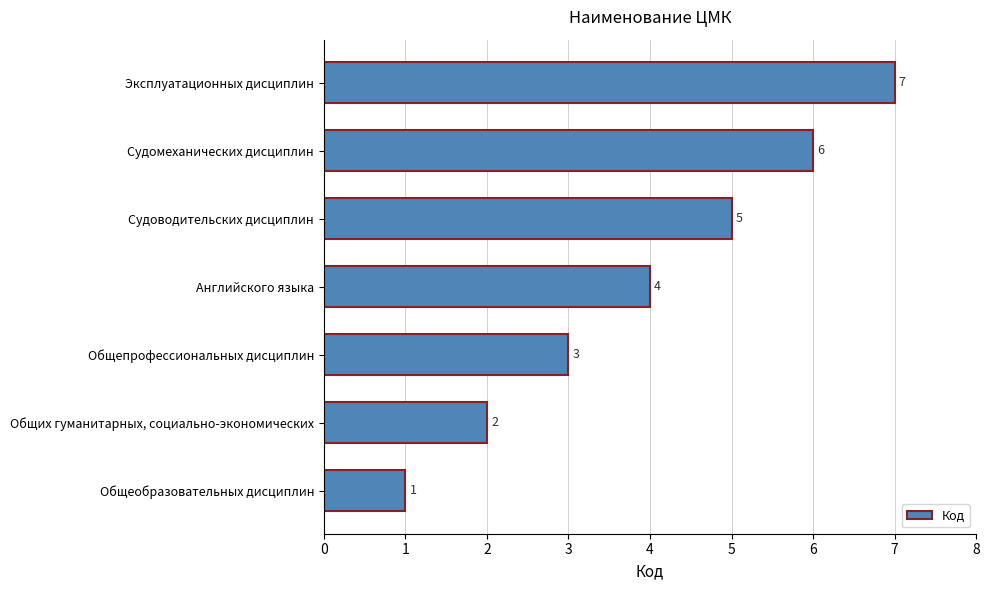

Between Общепрофессиональных дисциплин and Эксплуатационных дисциплин, which is larger?

Эксплуатационных дисциплин